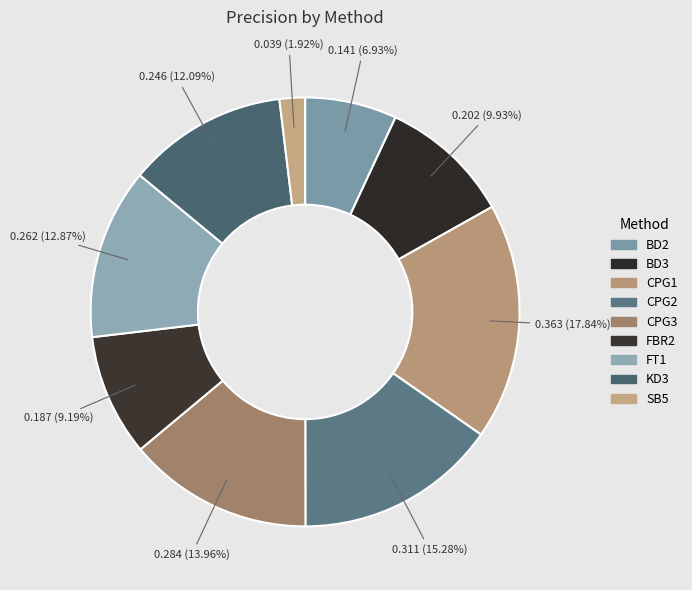

How much of the chart is everything except KD3?

87.9%